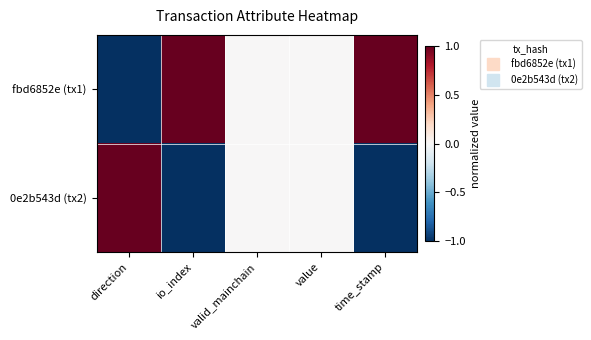

Reading left to right, what are all the values shown in this chart?

fbd6852e (tx1): direction=-1	io_index=1	valid_mainchain=0	value=0	time_stamp=1
0e2b543d (tx2): direction=1	io_index=-1	valid_mainchain=0	value=0	time_stamp=-1